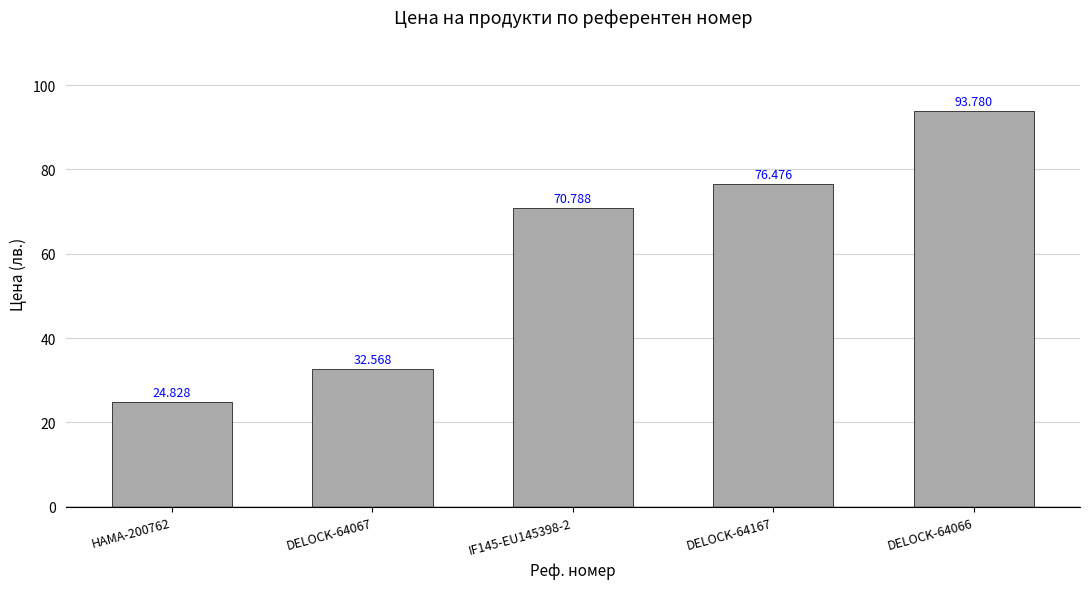

What is the difference between the maximum and minimum values?

69.0